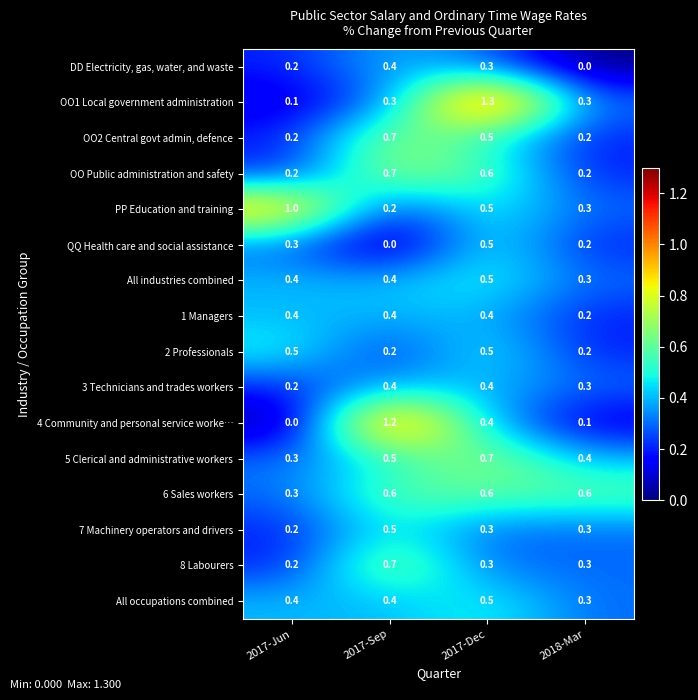

What is the sum of the 4 Community and personal service worke… values at 2017-Sep and 2017-Jun?

1.2